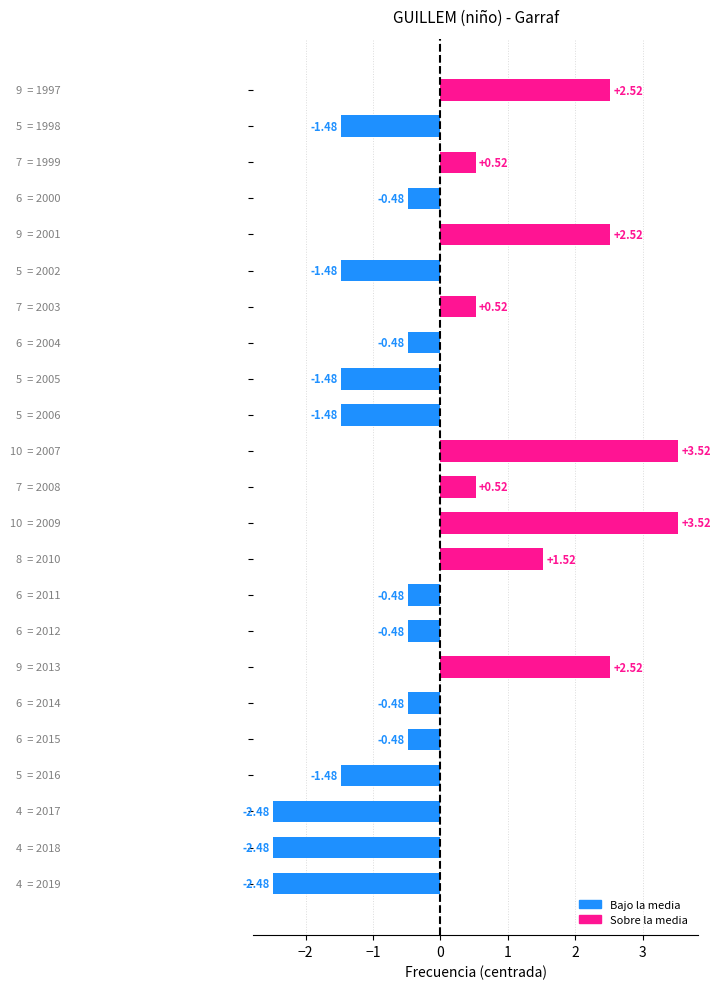

Are the bars horizontal?

Yes